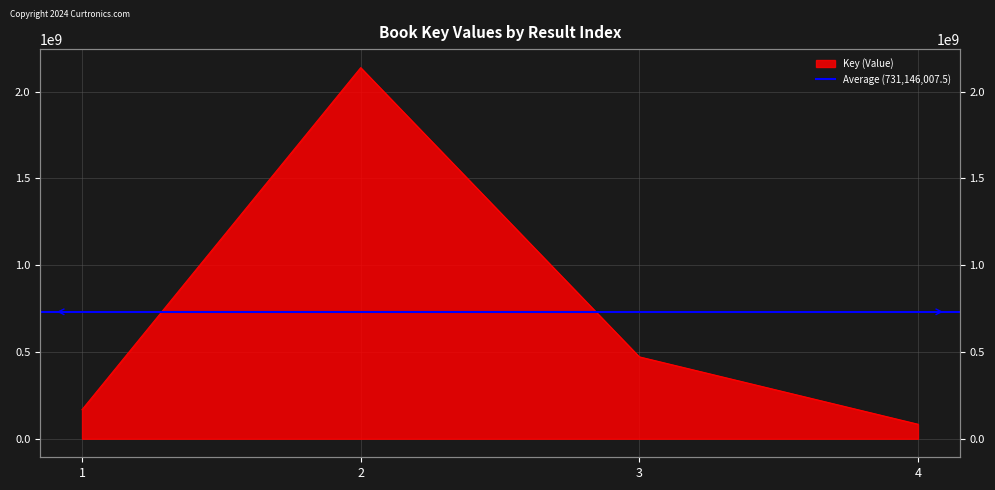

How many lines are shown in the chart?

1